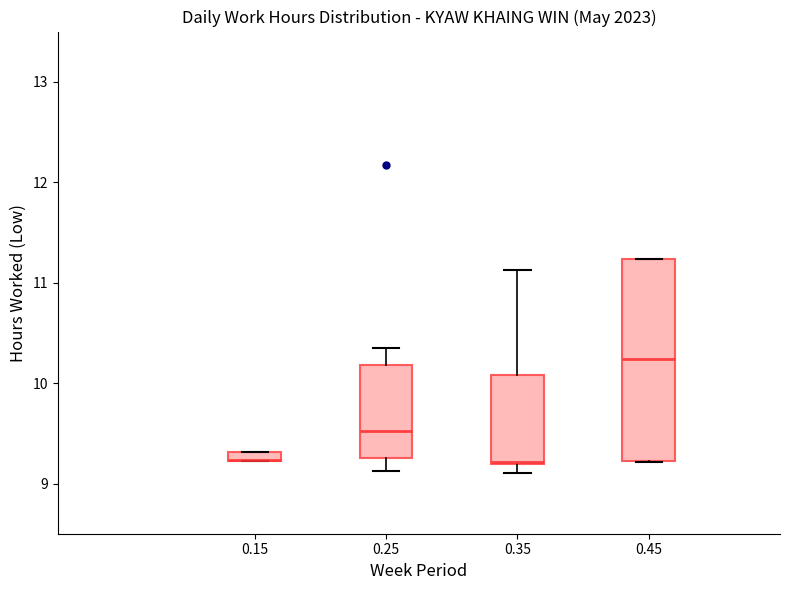

Where does the median line of the box at x = 0.25 sit on the y-axis? The values are not printed on the chart, so give them approximately, as read against the axis.

9.5